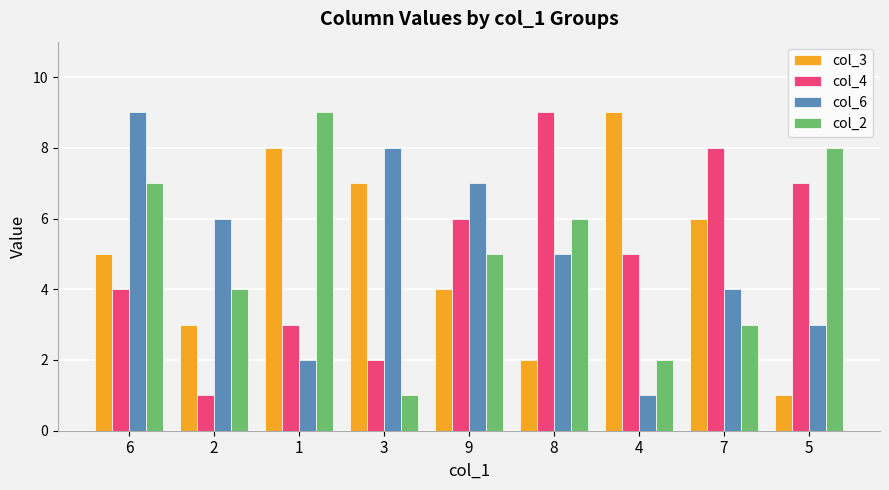

True or false: col_4 has a value of 9 at 8.

True